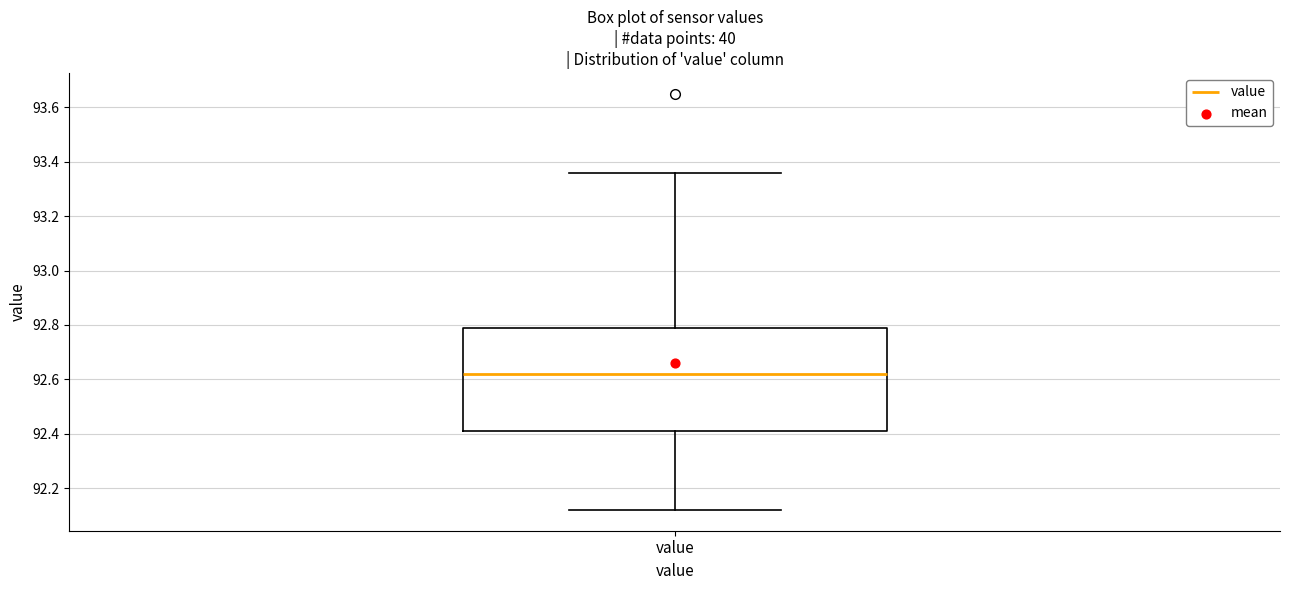

Transcribe this box plot: give where the median line is, the range the box spans, and where the two whiskers end, as read against the y-axis. The values are not printed on the chart, so give them approximately, as read against the axis.

median 92.62, box 92.42 to 92.80, whiskers 92.12 to 93.36